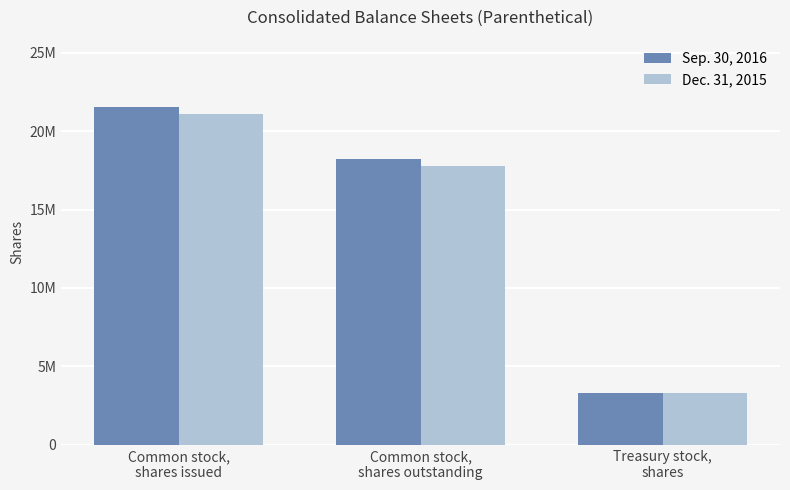

Reading left to right, extract all data points from this chart.

Sep. 30, 2016: Common stock,
shares issued=21517000	Common stock,
shares outstanding=18207000	Treasury stock,
shares=3311000
Dec. 31, 2015: Common stock,
shares issued=21063000	Common stock,
shares outstanding=17752000	Treasury stock,
shares=3311000